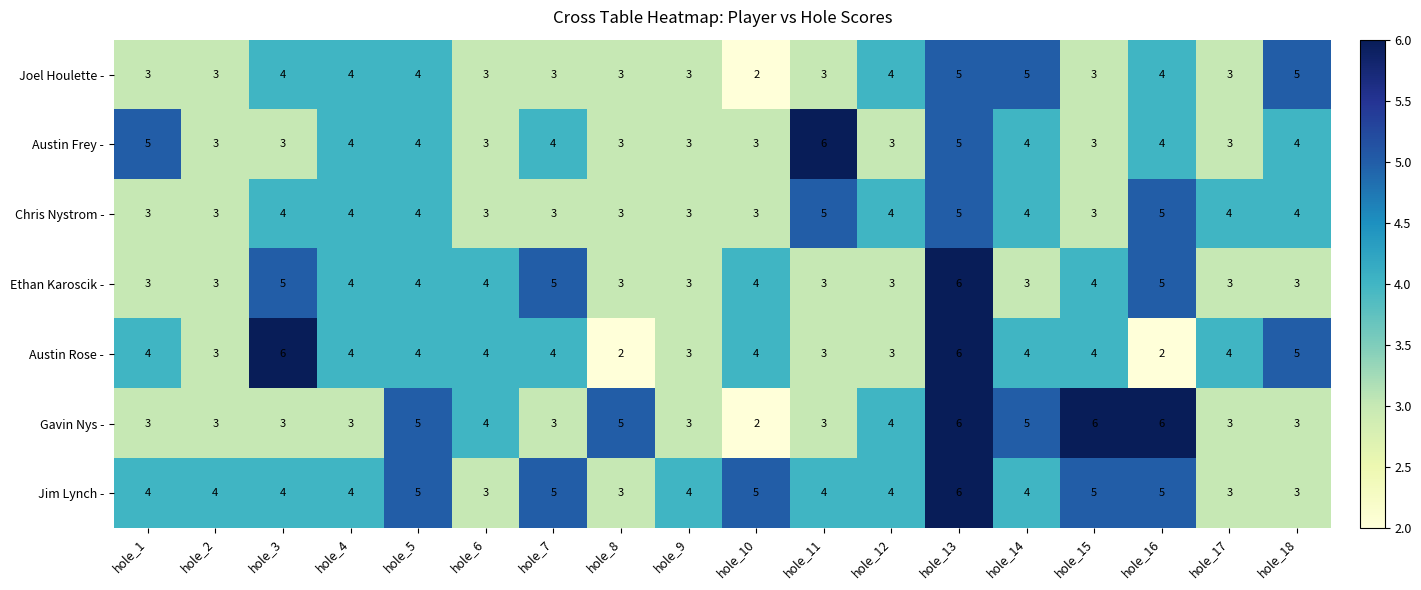

What is the sum of the Jim Lynch - values at hole_14 and hole_1?

8